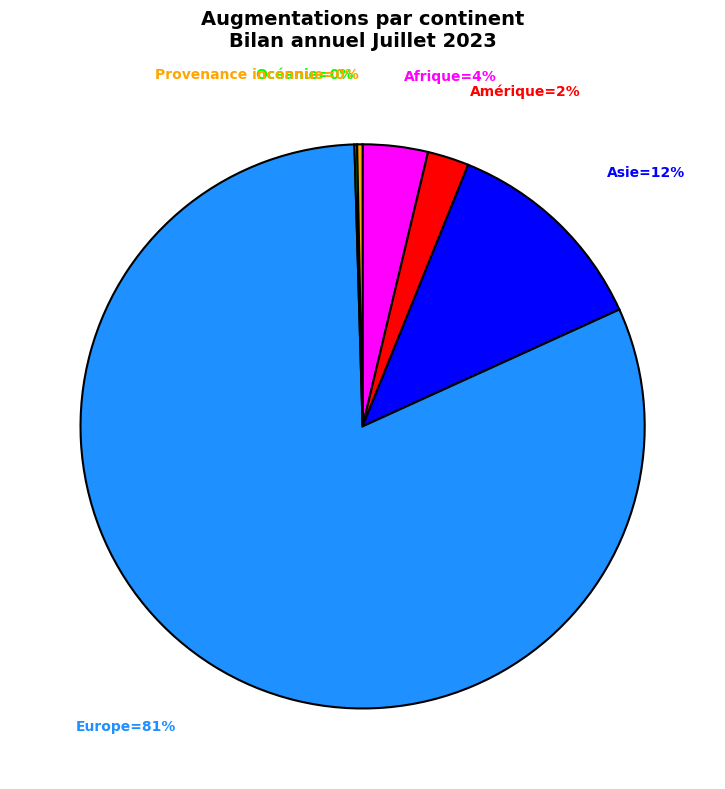

Does any single category account for the majority?

Yes